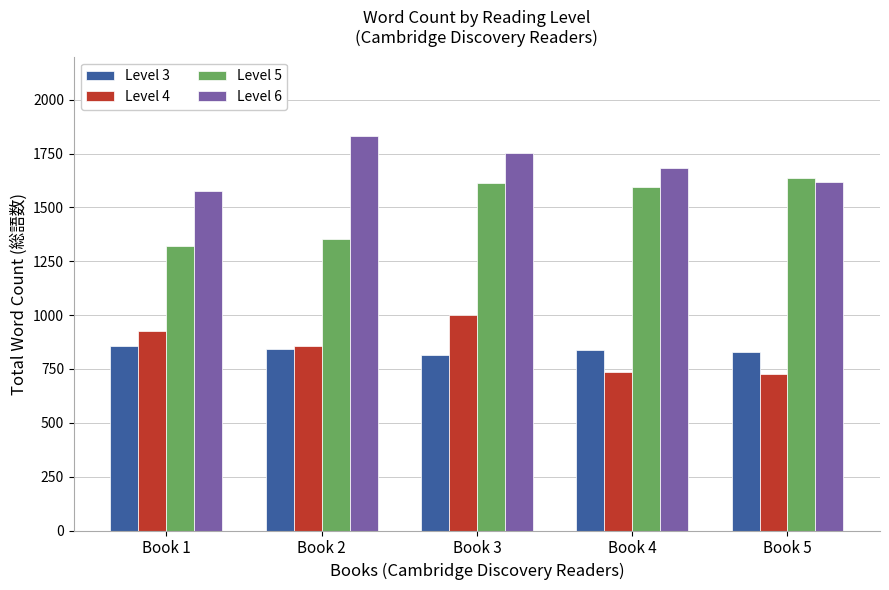

At which category does the chart reach its peak across all series?

Book 2